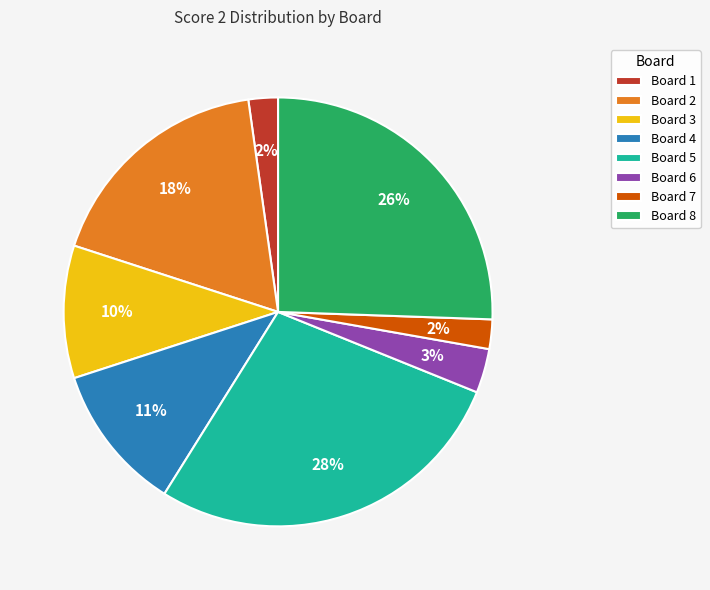

Does Board 1 account for over 50% of the chart?

No